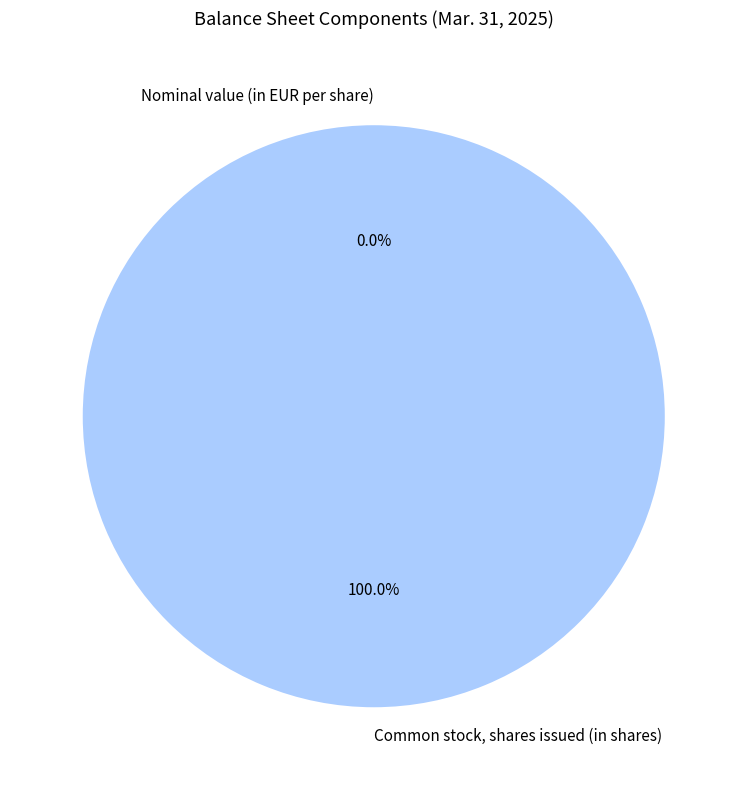

Which slice is the largest?

Common stock, shares issued (in shares)